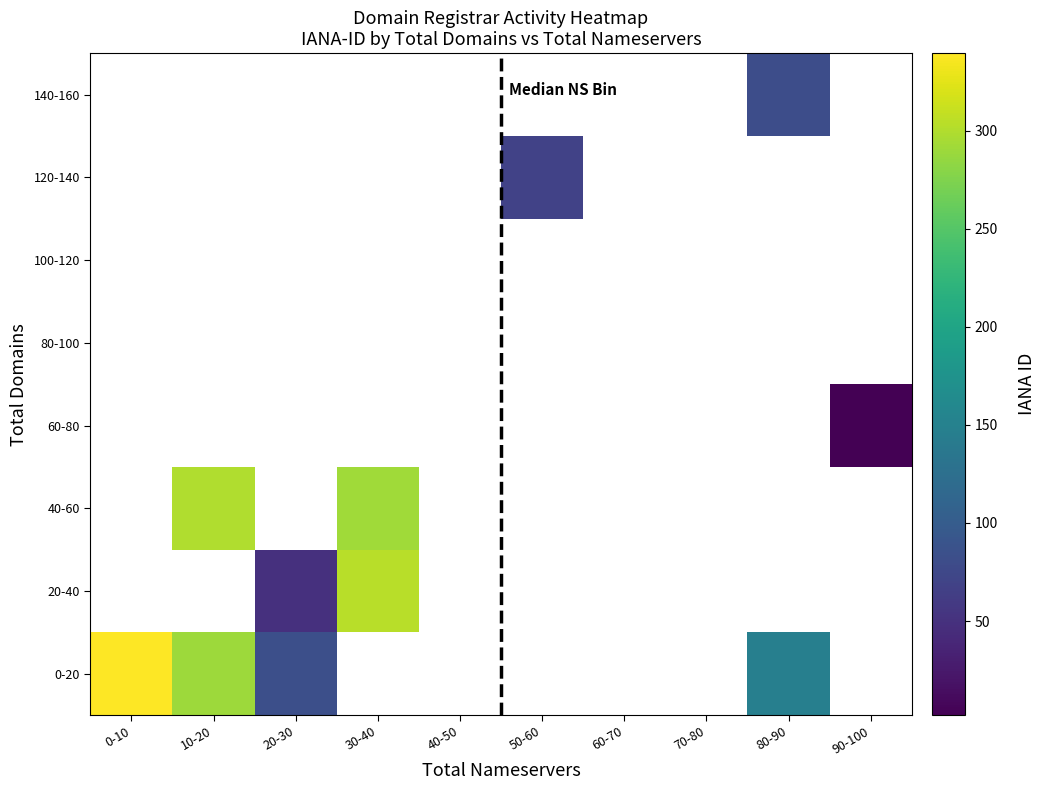

What is the spread (max minus min) of values at total_nameservers?

101